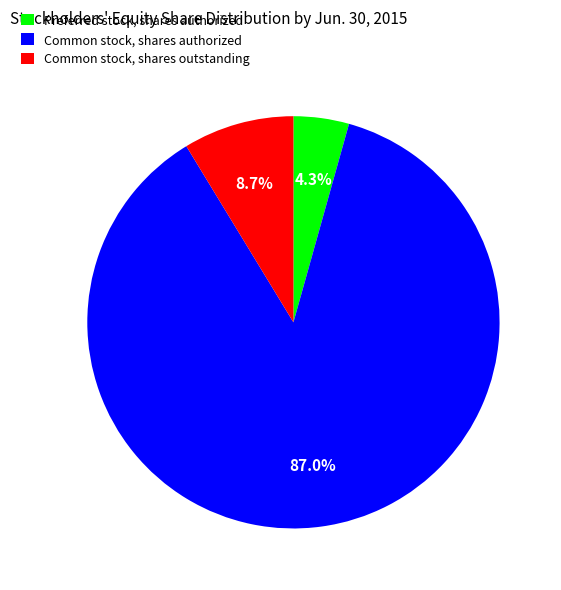

How many slices are in this pie chart?

3